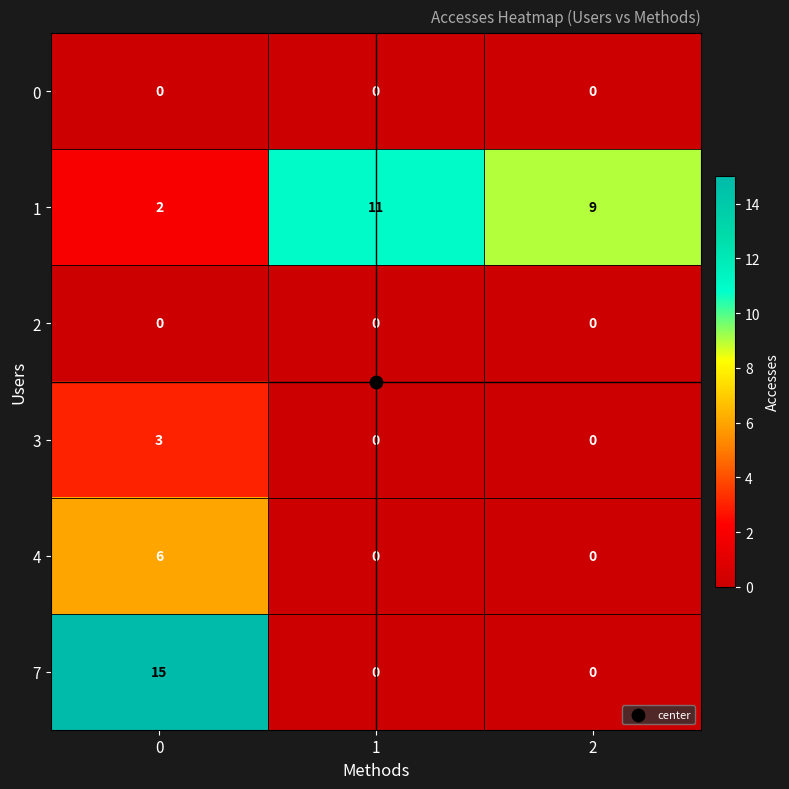

The value of 4 at 2 is 3. True or false?

False